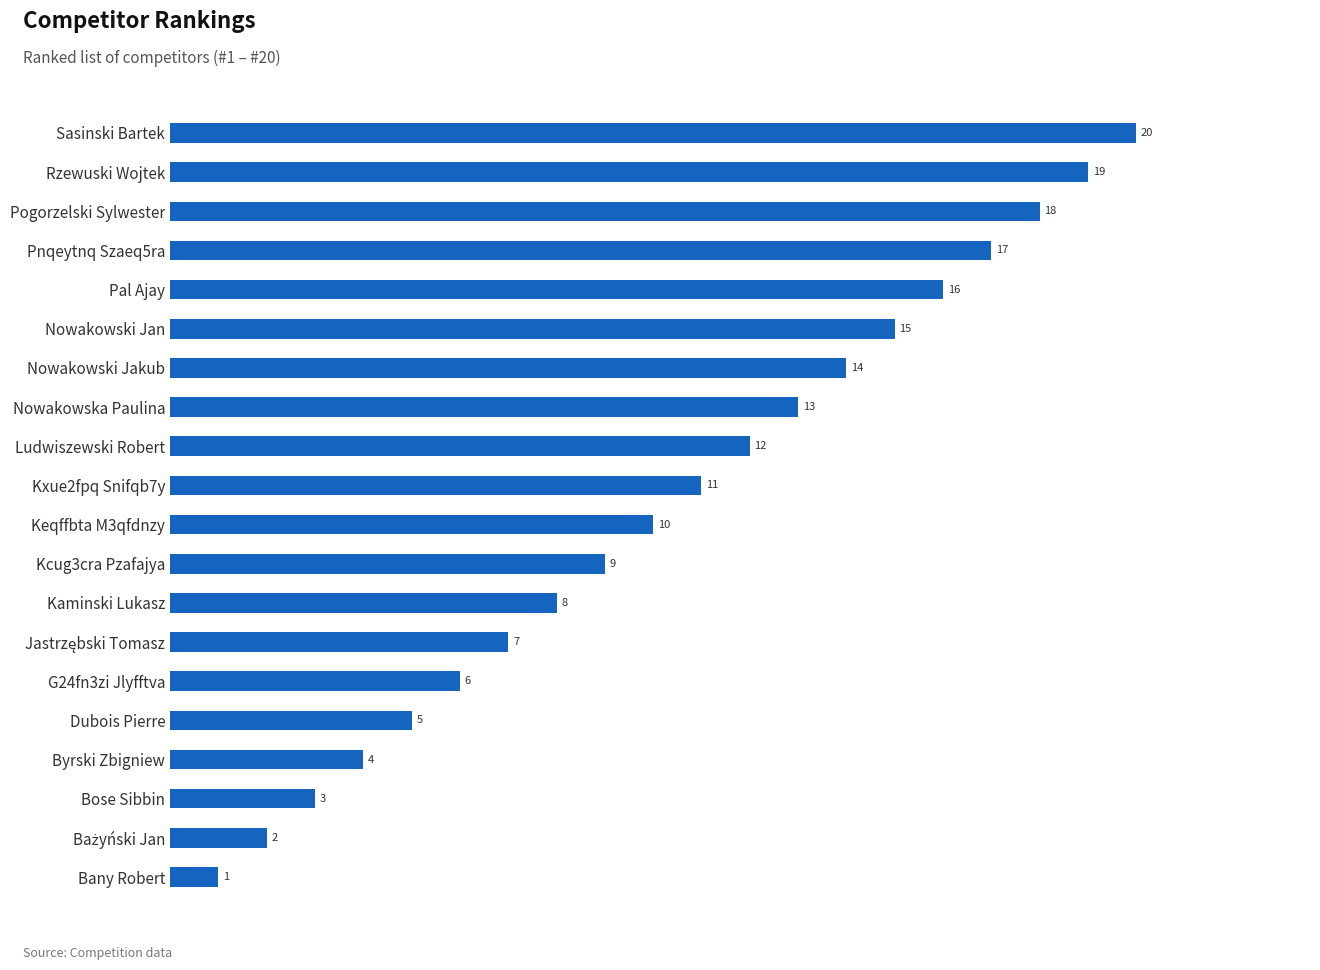

At which label is the value closest to 10?

Keqffbta M3qfdnzy